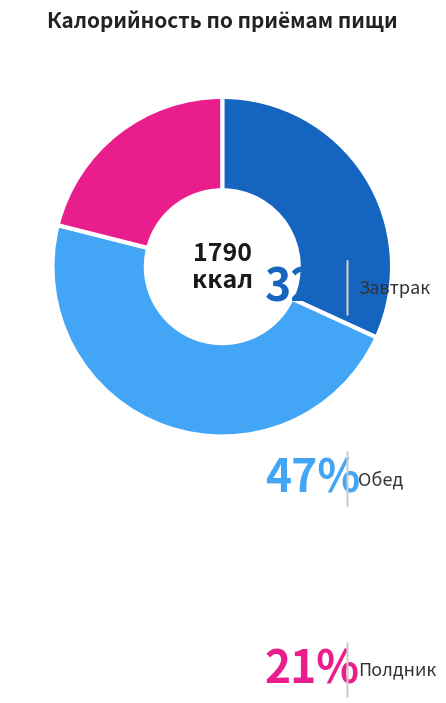

To the nearest percent, what is the average slice percentage?

33%